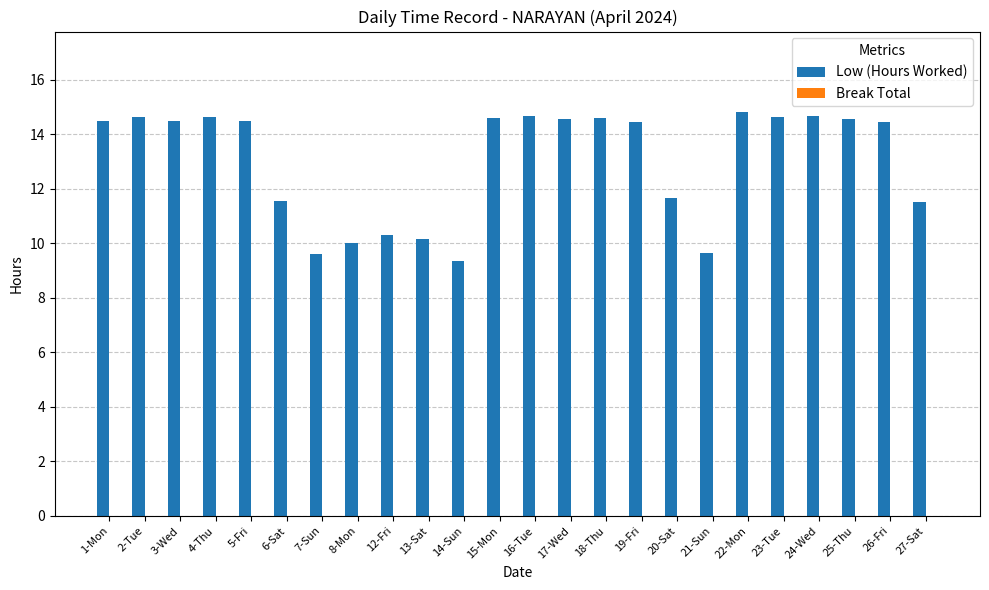

What is the difference between the second highest and second lowest values?

5.1